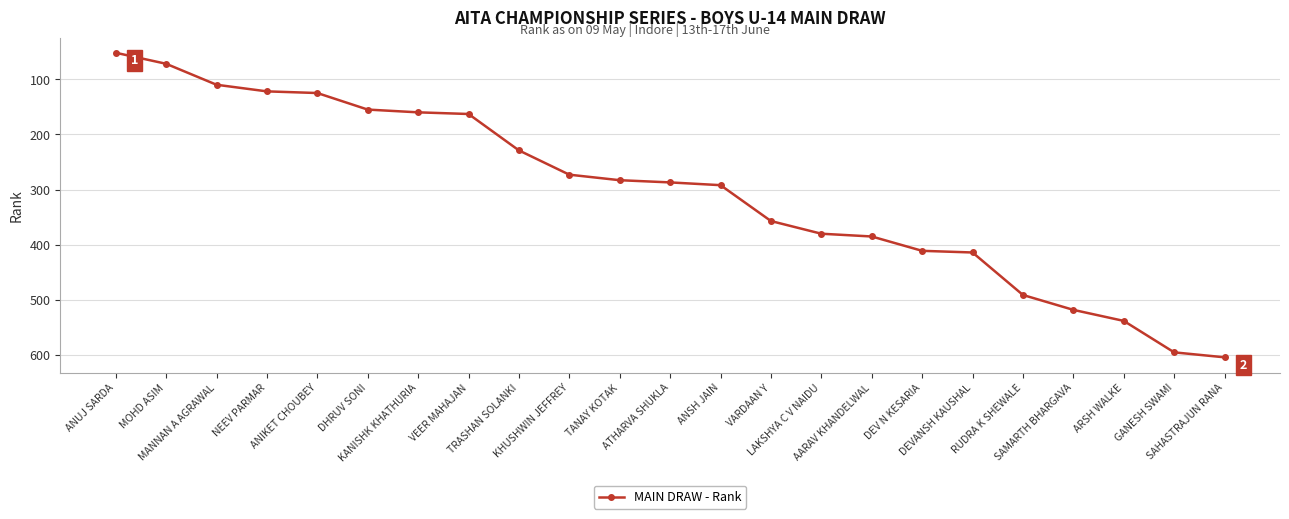

What position from the right is VEER MAHAJAN?

16